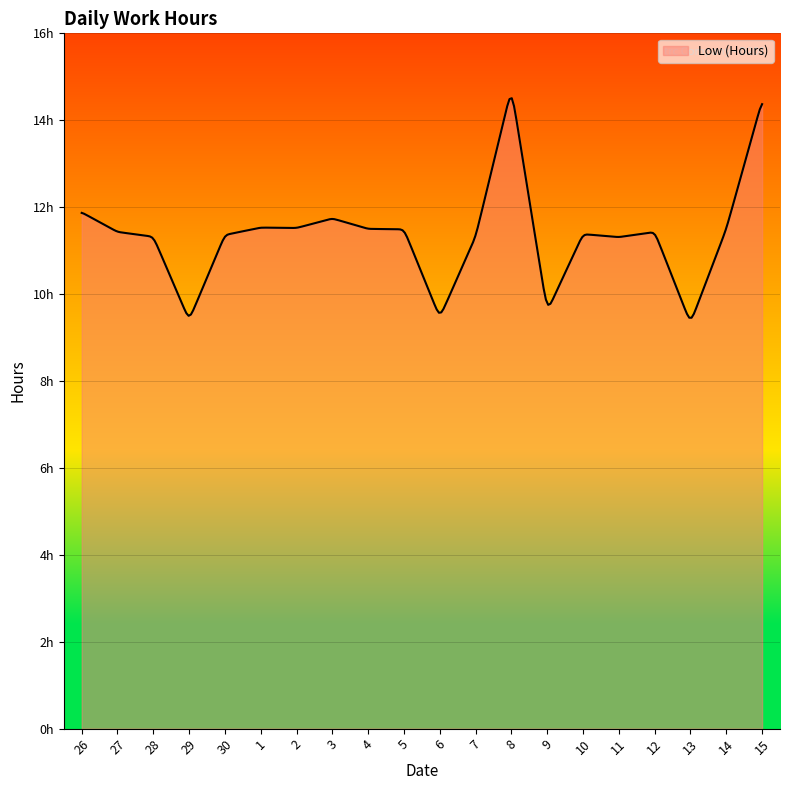

Does the chart display data point markers on the line(s)?

No